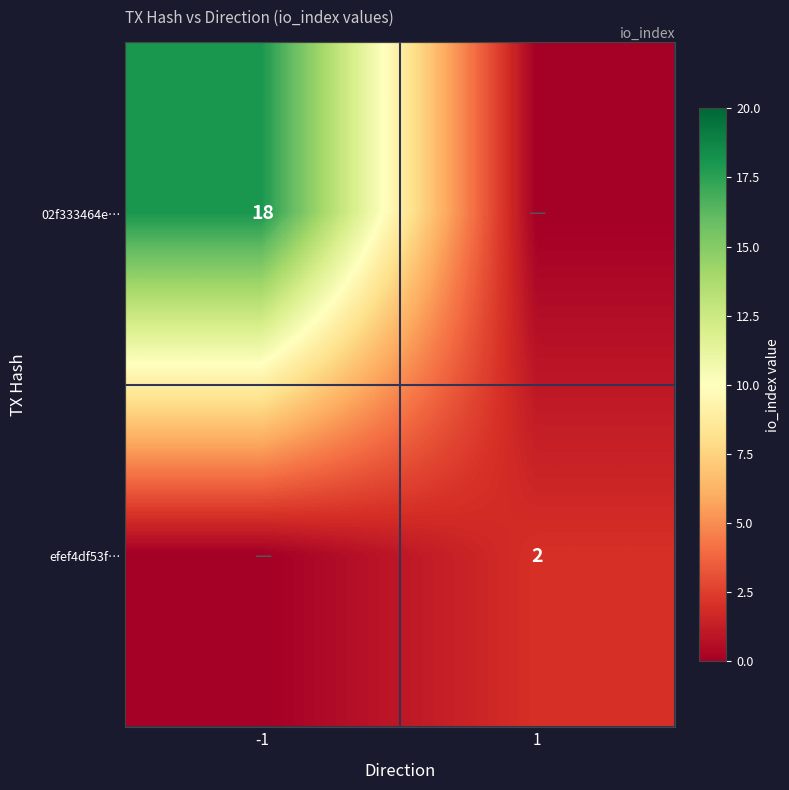

Is it true that 02f333464e… equals 10 at -1?

False